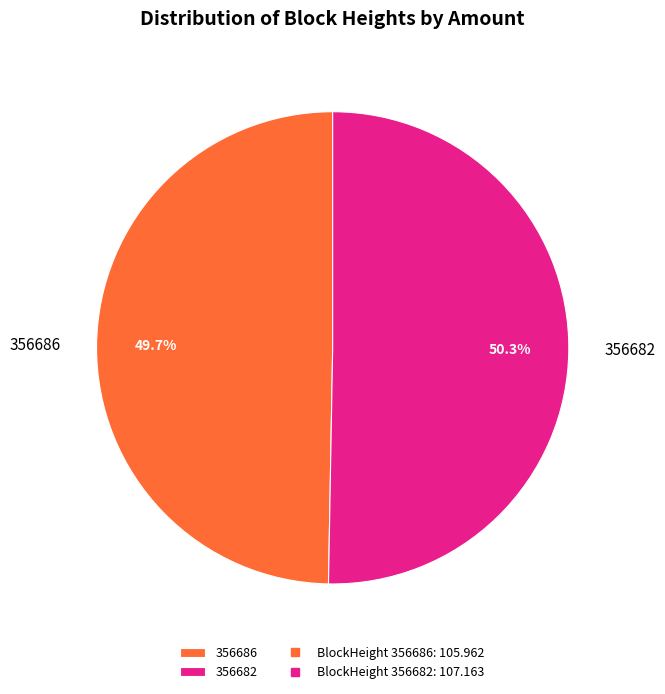

Does 356686 represent more than half of the total?

No